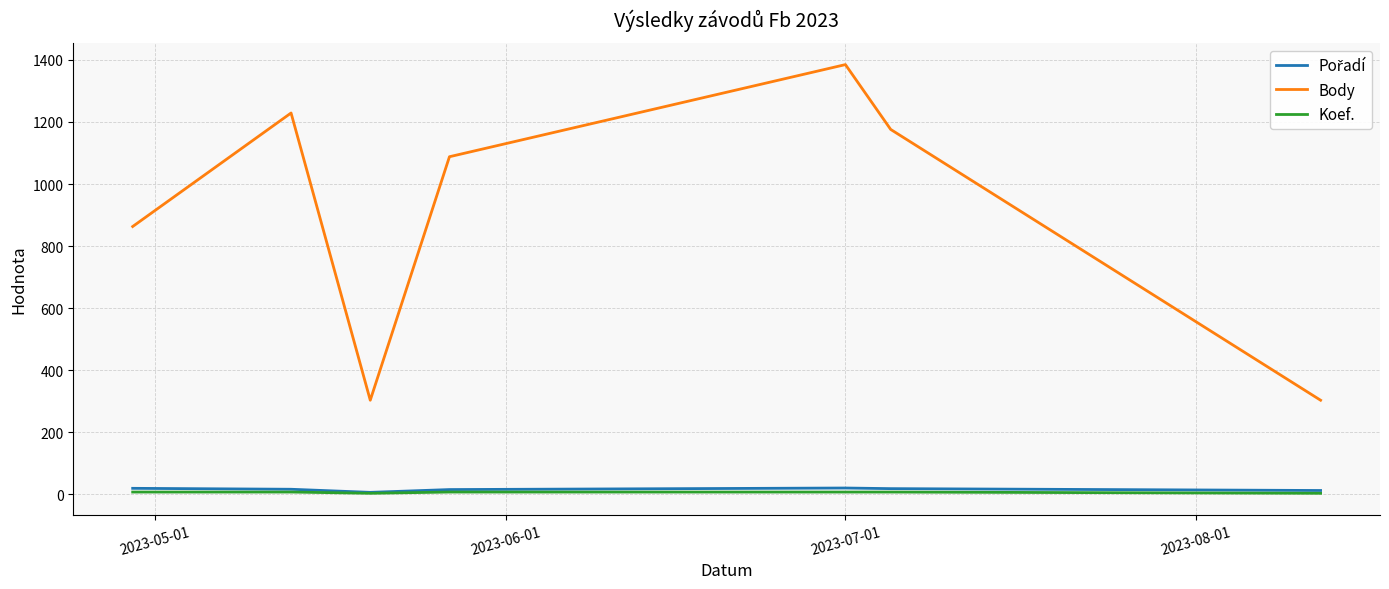

True or false: Body and Koef. intersect in this chart.

False